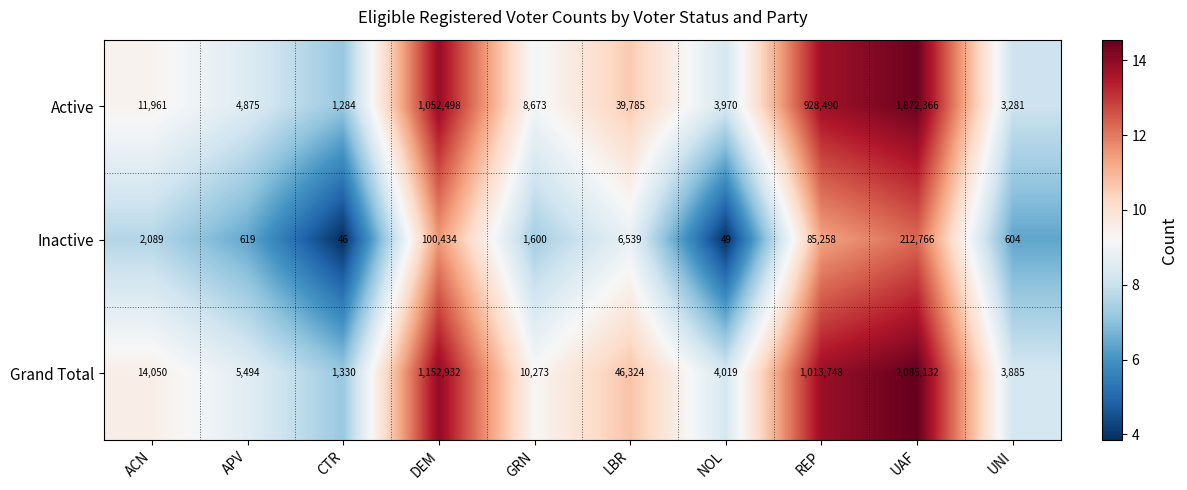

Which category has the lowest value in the Grand Total series?

CTR